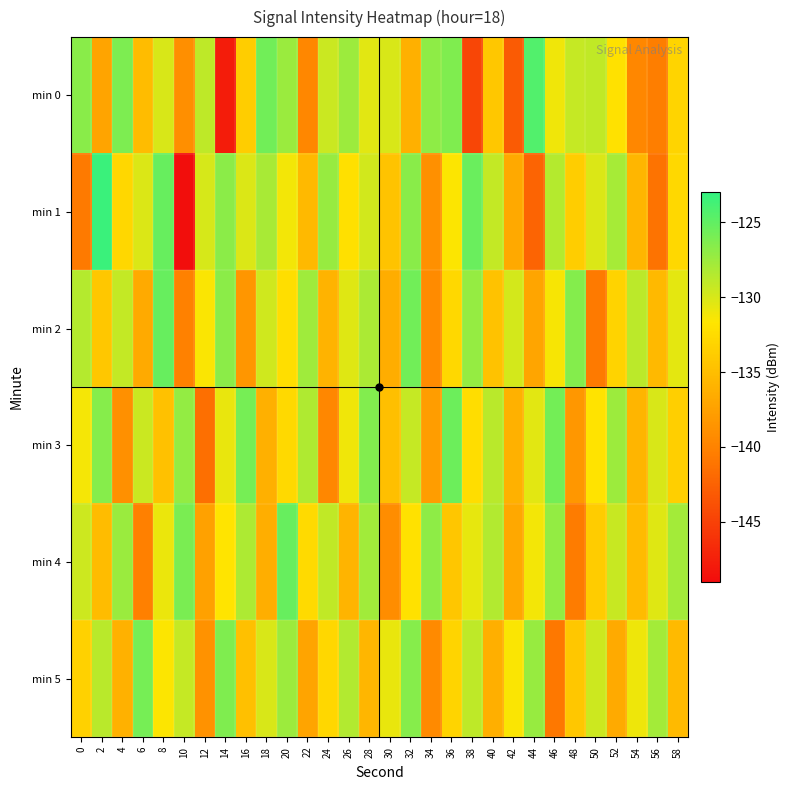

Reading left to right, transcribe all the data shown in this chart.

min 0: 0=-126.7	2=-137.2	4=-126.2	6=-135.1	8=-130.0	10=-139.0	12=-128.9	14=-147.8	16=-133.7	18=-125.7	20=-127.5	22=-139.6	24=-129.5	26=-127.5	28=-130.4	30=-130.1	32=-136.1	34=-126.9	36=-126.3	38=-144.6	40=-134.2	42=-143.0	44=-124.4	46=-131.1	48=-129.2	50=-129.0	52=-132.0	54=-139.6	56=-140.5	58=-133.1
min 1: 0=-140.7	2=-123.3	4=-132.9	6=-130.2	8=-125.2	10=-148.9	12=-130.0	14=-126.8	16=-130.2	18=-128.0	20=-131.2	22=-135.4	24=-127.3	26=-132.1	28=-129.8	30=-134.5	32=-126.7	34=-138.9	36=-131.6	38=-125.4	40=-129.1	42=-136.8	44=-142.3	46=-128.5	48=-133.7	50=-130.2	52=-127.9	54=-135.6	56=-141.2	58=-132.8
min 2: 0=-128.5	2=-134.2	4=-129.1	6=-136.7	8=-125.3	10=-140.1	12=-131.5	14=-126.8	16=-138.4	18=-129.7	20=-132.3	22=-127.6	24=-135.9	26=-130.4	28=-128.1	30=-136.5	32=-125.7	34=-139.3	36=-132.8	38=-127.2	40=-134.6	42=-129.9	44=-137.1	46=-131.4	48=-126.5	50=-140.7	52=-133.2	54=-128.8	56=-135.4	58=-130.6
min 3: 0=-131.3	2=-126.6	4=-138.9	6=-129.4	8=-134.7	10=-127.1	12=-141.5	14=-130.8	16=-125.9	18=-136.2	20=-132.7	22=-128.3	24=-139.6	26=-131.1	28=-126.4	30=-134.9	32=-129.2	34=-137.8	36=-125.5	38=-132.4	40=-128.7	42=-136.1	44=-130.5	46=-125.8	48=-138.3	50=-131.9	52=-127.5	54=-135.7	56=-130.1	58=-133.5
min 4: 0=-129.6	2=-135.1	4=-127.4	6=-140.2	8=-130.9	10=-126.1	12=-137.5	14=-131.8	16=-128.2	18=-136.4	20=-125.3	22=-132.6	24=-129.0	26=-135.8	28=-127.7	30=-139.1	32=-132.0	34=-126.9	36=-134.3	38=-130.7	40=-128.4	42=-136.9	44=-131.2	46=-127.1	48=-140.5	50=-133.8	52=-129.3	54=-135.2	56=-130.4	58=-127.8
min 5: 0=-133.4	2=-128.7	4=-136.1	6=-125.9	8=-131.6	10=-129.2	12=-138.7	14=-126.3	16=-134.8	18=-130.1	20=-127.5	22=-137.2	24=-132.9	26=-128.4	28=-135.6	30=-130.8	32=-126.6	34=-139.4	36=-133.1	38=-128.9	40=-136.3	42=-131.5	44=-127.3	46=-140.8	48=-134.2	50=-129.6	52=-136.7	54=-131.0	56=-127.8	58=-135.3